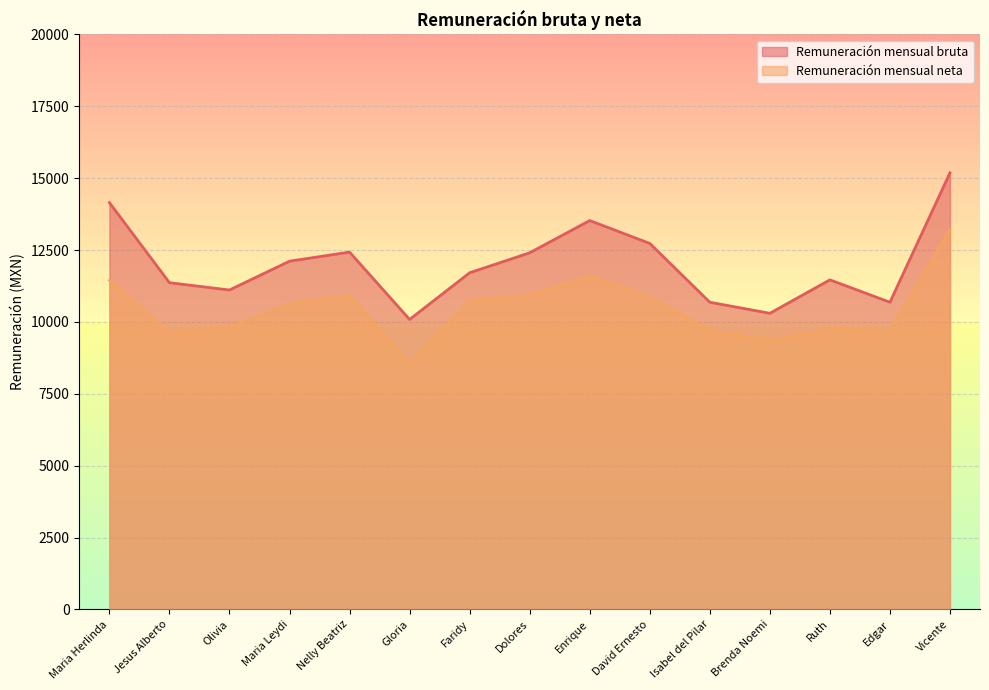

What is the label of the 4th point from the right?

Brenda Noemi